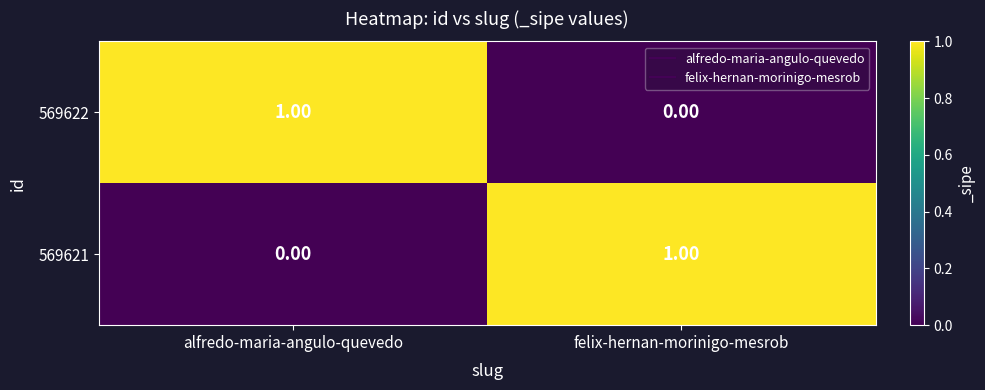

Where is 569622 nearest to the value 0?

felix-hernan-morinigo-mesrob